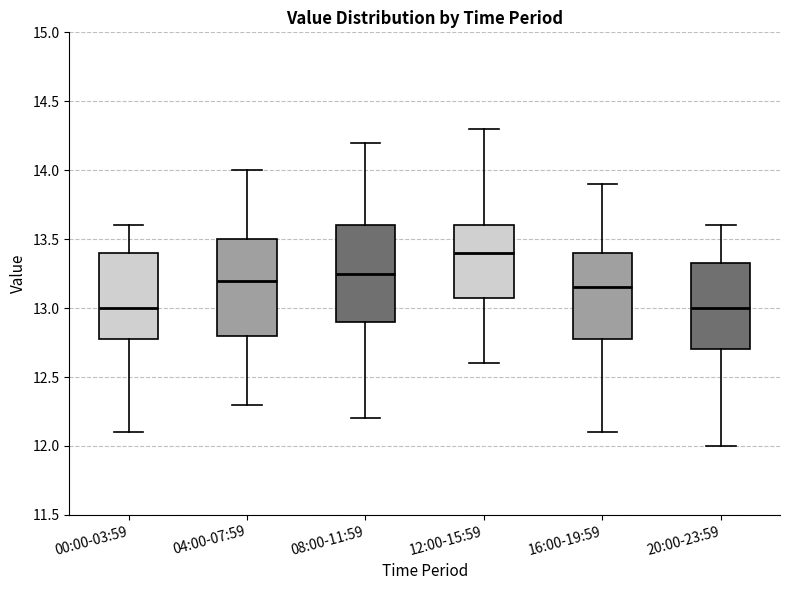

Which box has the highest median line?

12:00-15:59